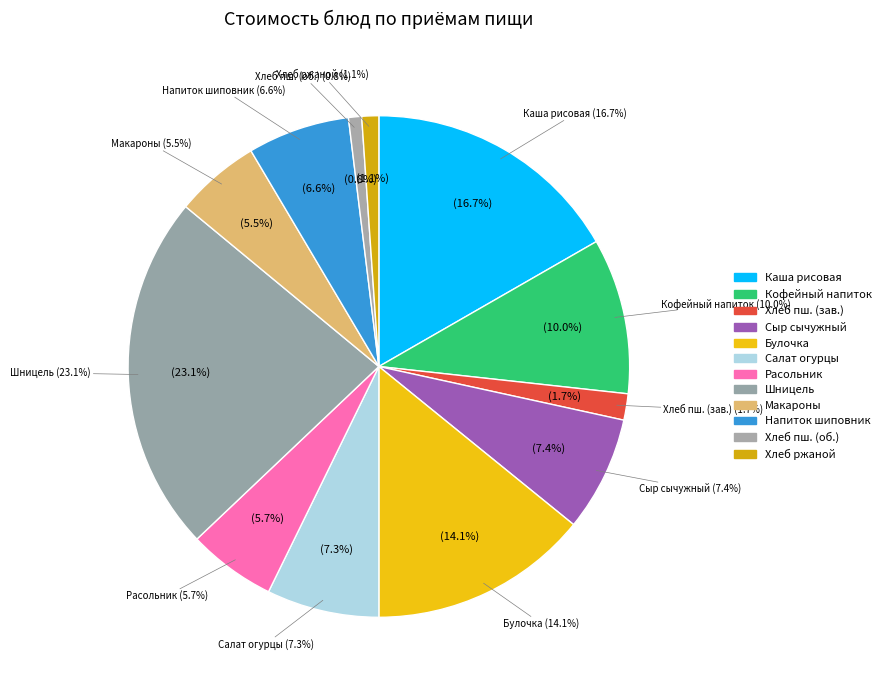

To the nearest percent, what is the difference between the largest and smallest slice percentages?

22%